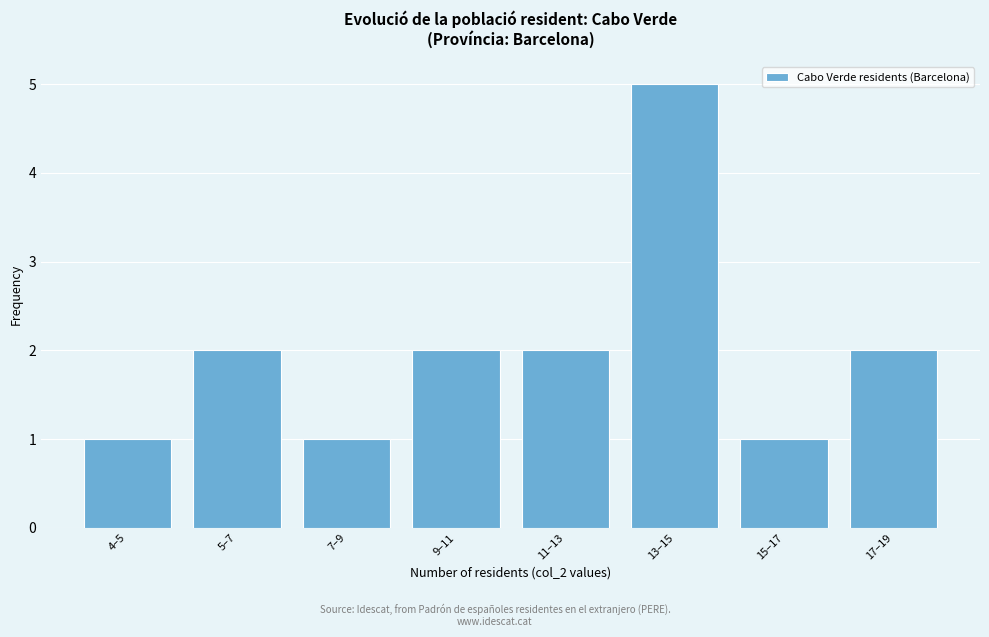

Reading left to right, transcribe all the data shown in this chart.

4–5=1	5–7=2	7–9=1	9–11=2	11–13=2	13–15=5	15–17=1	17–19=2